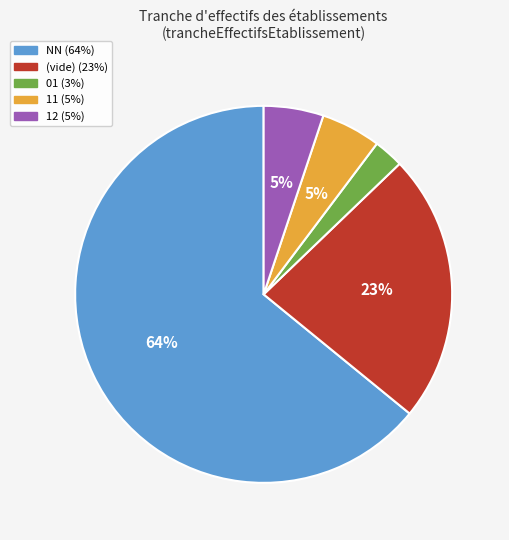

How many slices are in this pie chart?

5